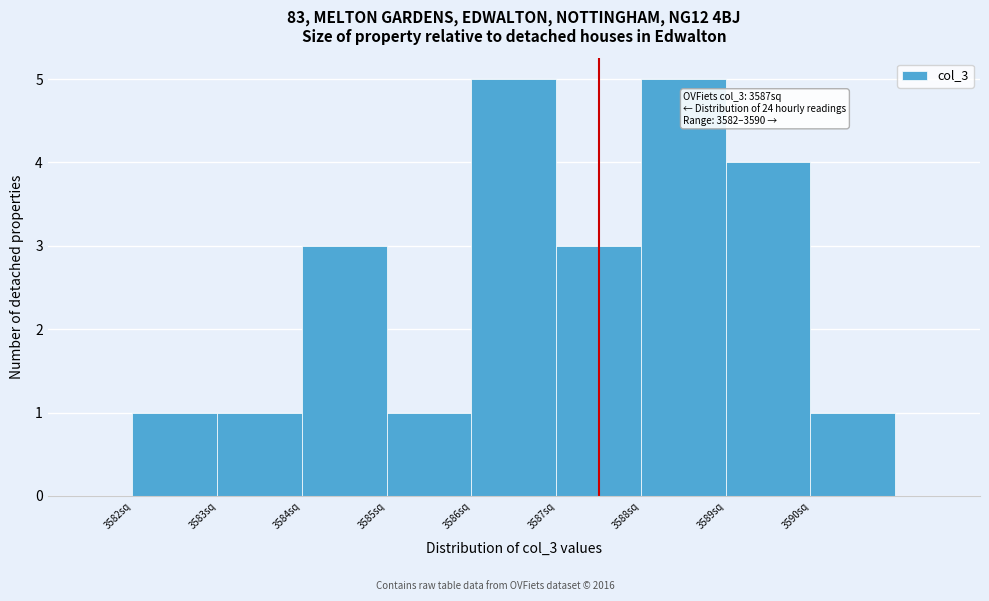

Reading right to left, what are all the values shown in this chart?

1	4	5	3	5	1	3	1	1